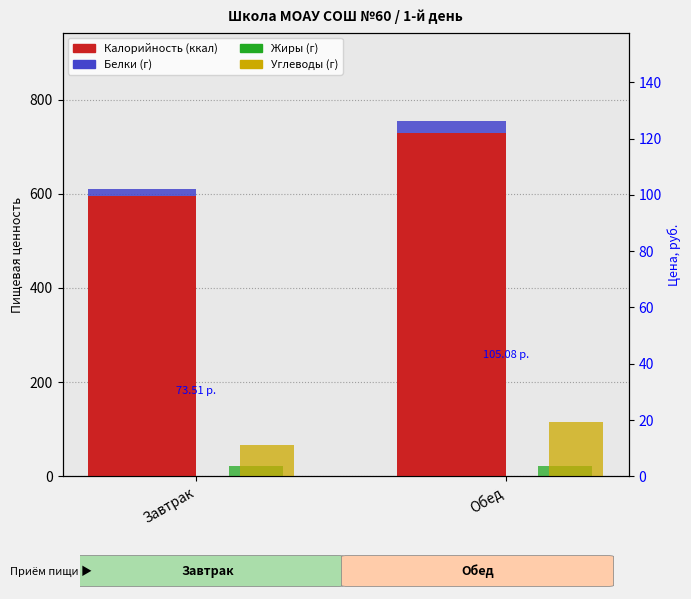

What are all the series names shown in the legend?

Калорийность, Белки, Жиры, Углеводы